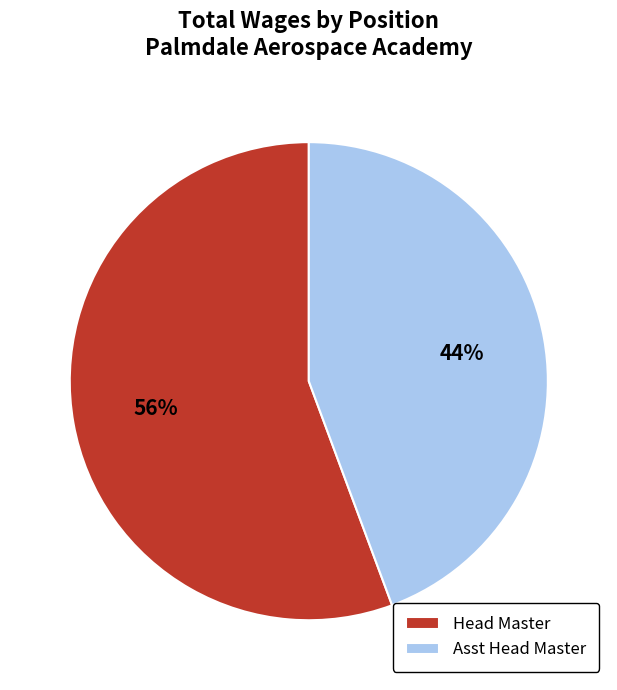

To the nearest percent, what percentage of the pie is Head Master?

56%